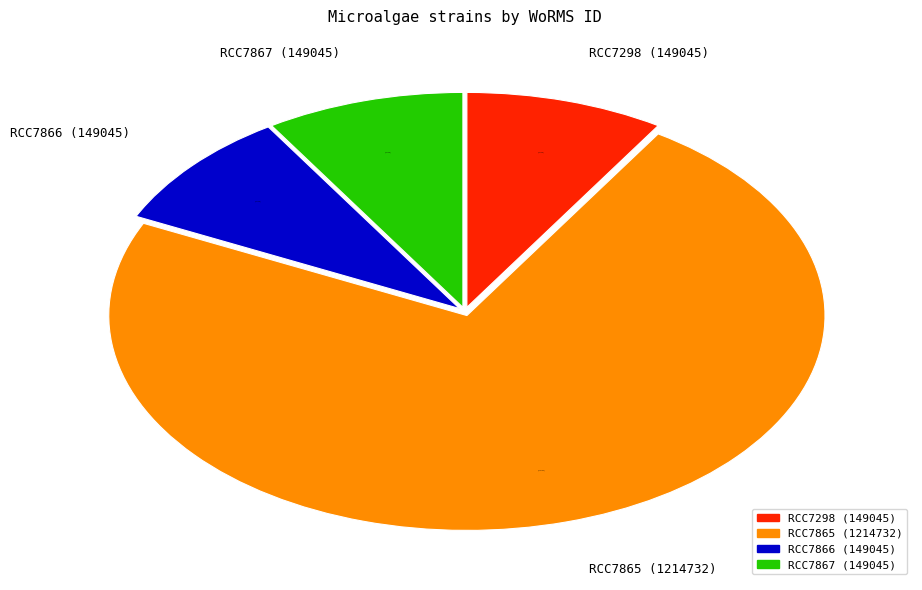

Which category has the biggest portion of the pie?

RCC7865